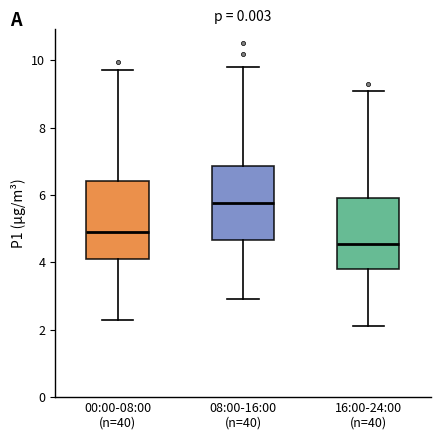

Reading left to right, read every box against the y-axis: the position of its median line, the range the box covers, and the ends of its whiskers. The values are not printed on the chart, so give them approximately, as read against the axis.

00:00-08:00 (n=40): median 4.8, box 4.0 to 6.4, whiskers 2.4 to 9.8
08:00-16:00 (n=40): median 5.8, box 4.6 to 6.8, whiskers 3.0 to 9.8
16:00-24:00 (n=40): median 4.6, box 3.8 to 6.0, whiskers 2.2 to 9.2